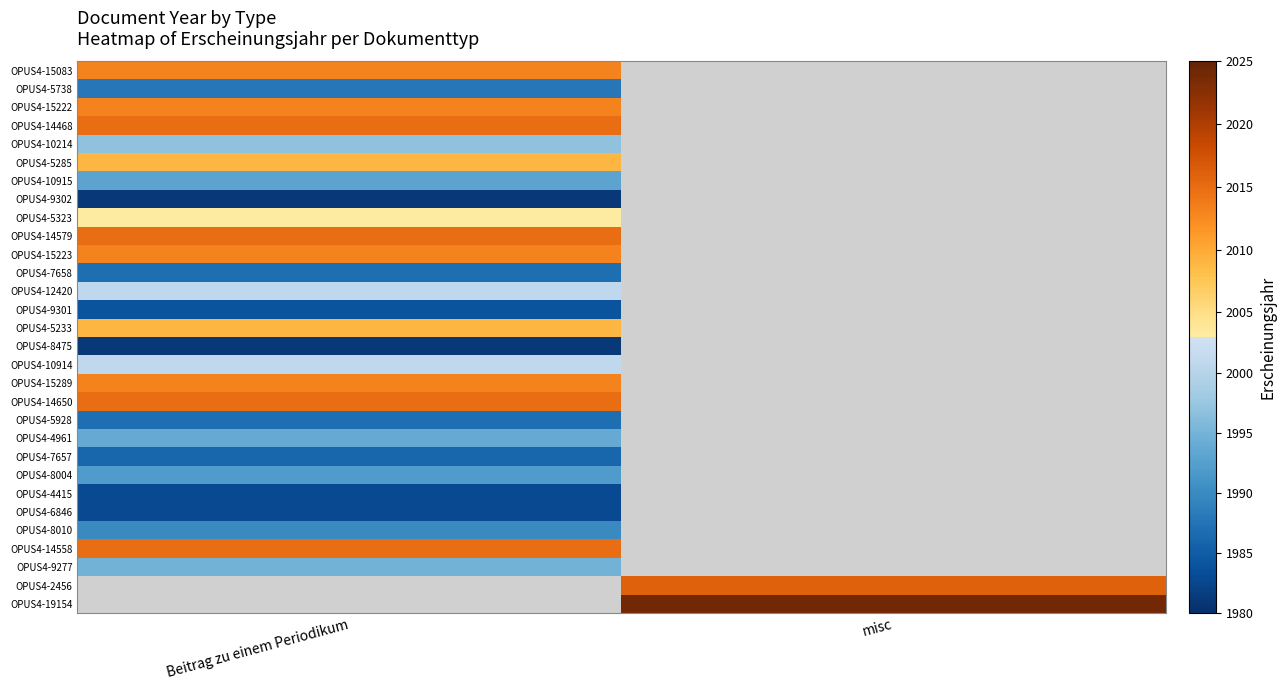

Rank the series by their maximum value, from lowest to highest.

OPUS4-9302, OPUS4-8475, OPUS4-4415, OPUS4-6846, OPUS4-9301, OPUS4-7657, OPUS4-7658, OPUS4-5928, OPUS4-5738, OPUS4-8010, OPUS4-8004, OPUS4-10915, OPUS4-4961, OPUS4-9277, OPUS4-10214, OPUS4-12420, OPUS4-10914, OPUS4-5323, OPUS4-5285, OPUS4-5233, OPUS4-15083, OPUS4-15222, OPUS4-15223, OPUS4-15289, OPUS4-14468, OPUS4-14579, OPUS4-14650, OPUS4-14558, OPUS4-2456, OPUS4-19154